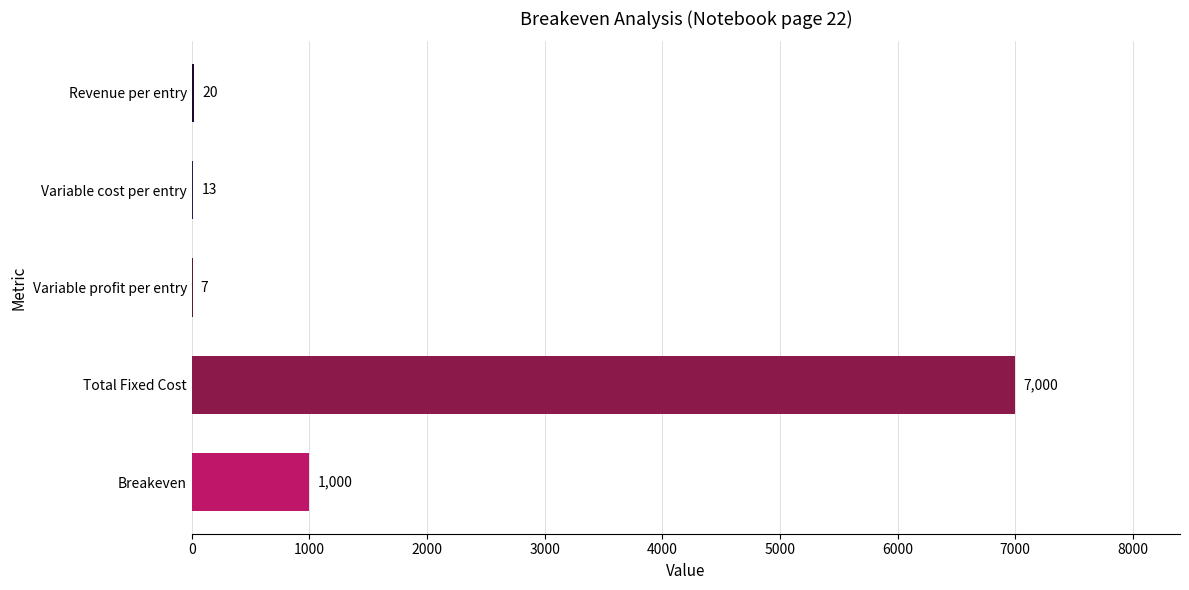

Reading top to bottom, transcribe all the data shown in this chart.

Revenue per entry=20	Variable cost per entry=13	Variable profit per entry=7	Total Fixed Cost=7000	Breakeven=1000